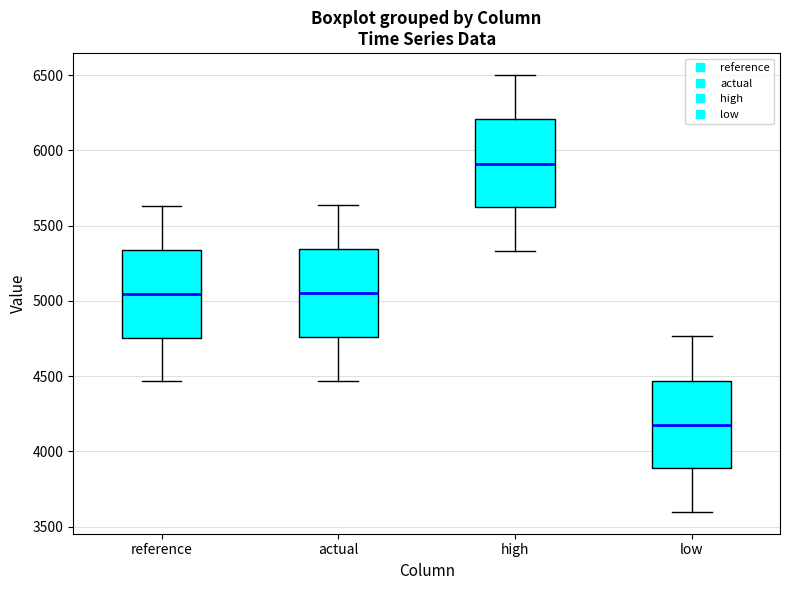

Reading left to right, read every box against the y-axis: the position of its median line, the range the box covers, and the ends of its whiskers. The values are not printed on the chart, so give them approximately, as read against the axis.

reference: median 5050, box 4750 to 5350, whiskers 4450 to 5650
actual: median 5050, box 4750 to 5350, whiskers 4450 to 5650
high: median 5900, box 5600 to 6200, whiskers 5350 to 6500
low: median 4200, box 3900 to 4450, whiskers 3600 to 4750